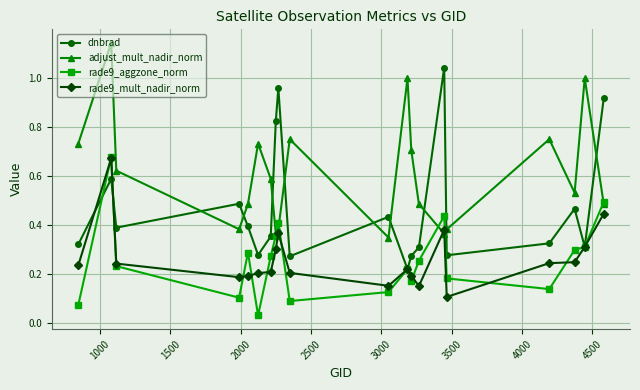

How many times do adjust_mult_nadir_norm and dnbrad cross each other?

9